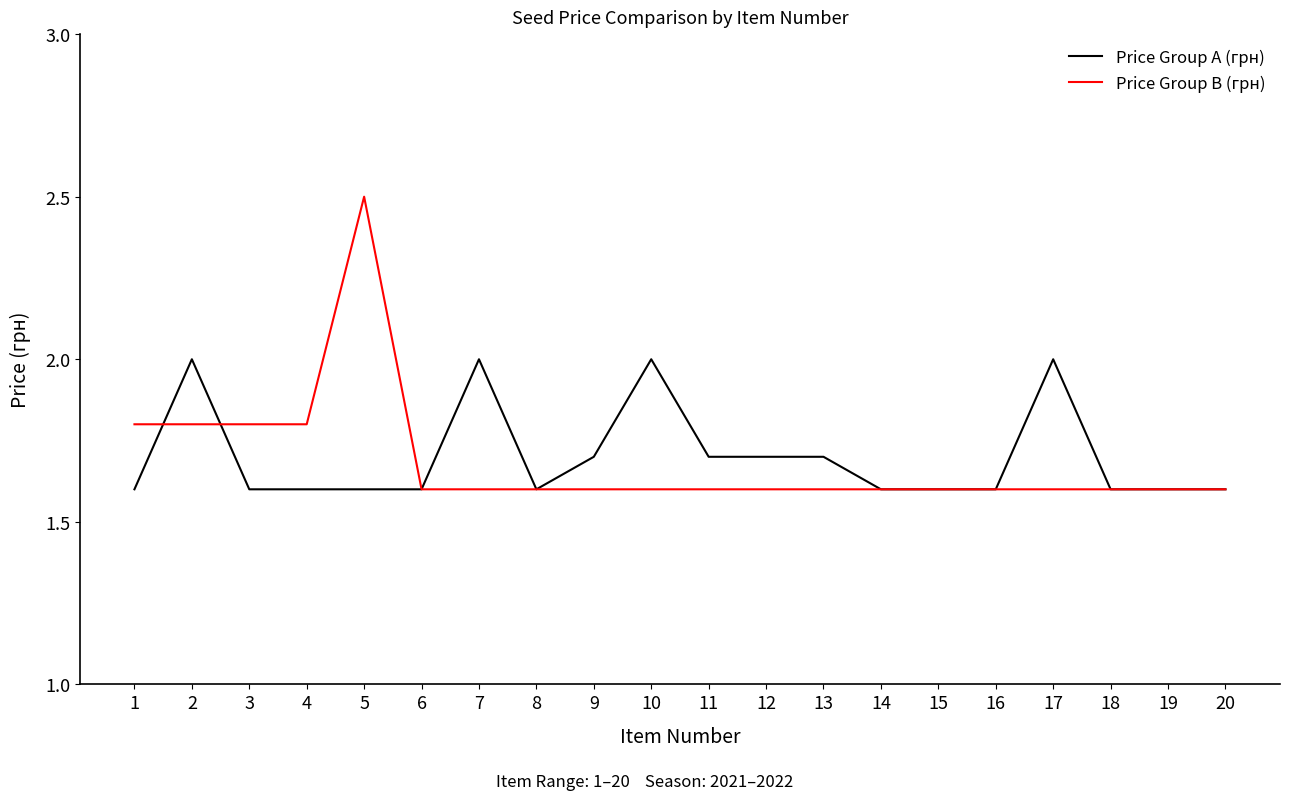

Which series has the largest range (max minus min)?

Price Group B (грн)